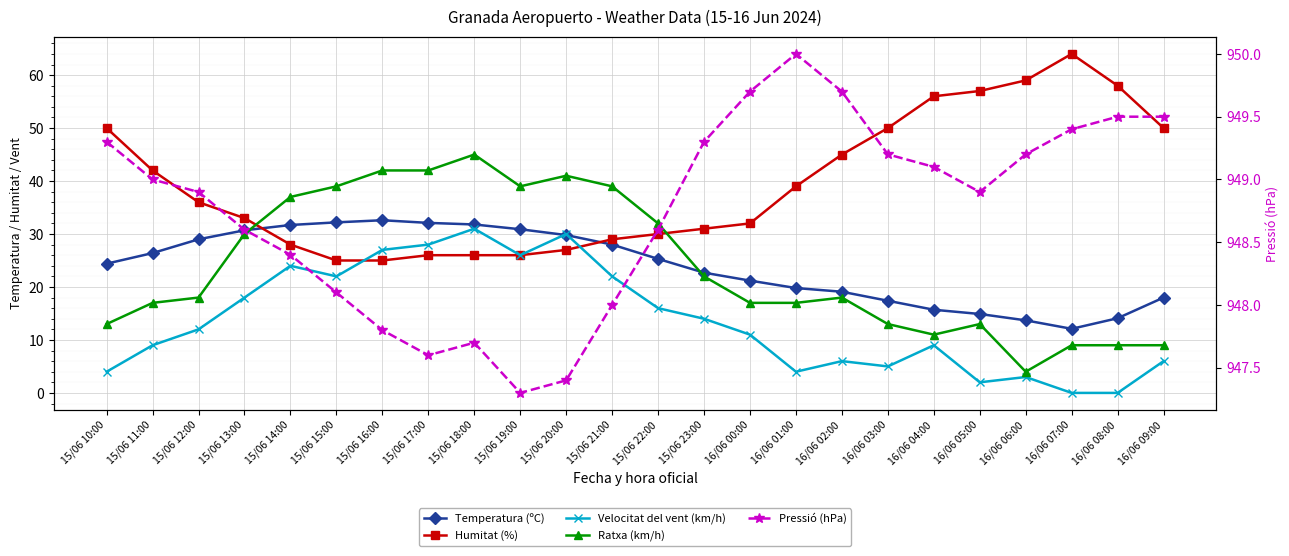

Rank the series at 16/06 09:00 from highest to lowest value.

Pressió (hPa), Humitat (%), Temperatura (ºC), Ratxa (km/h), Velocitat del vent (km/h)